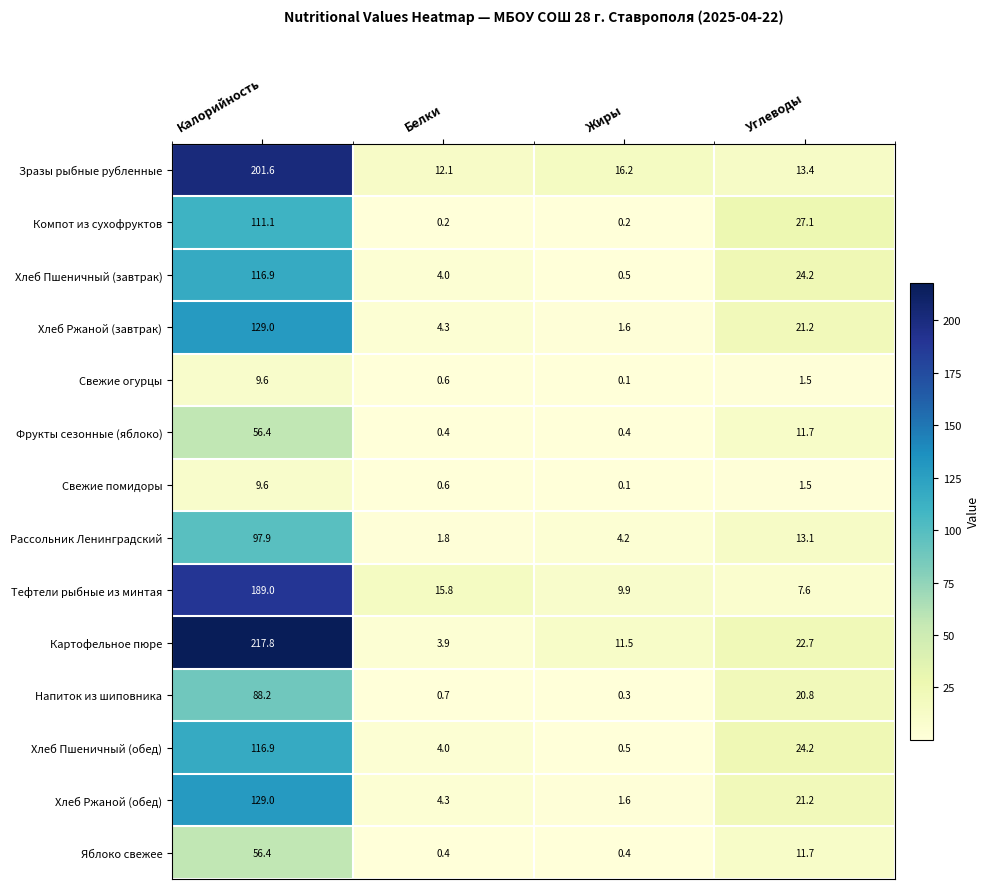

What is the minimum value for Тефтели рыбные из минтая?

7.6